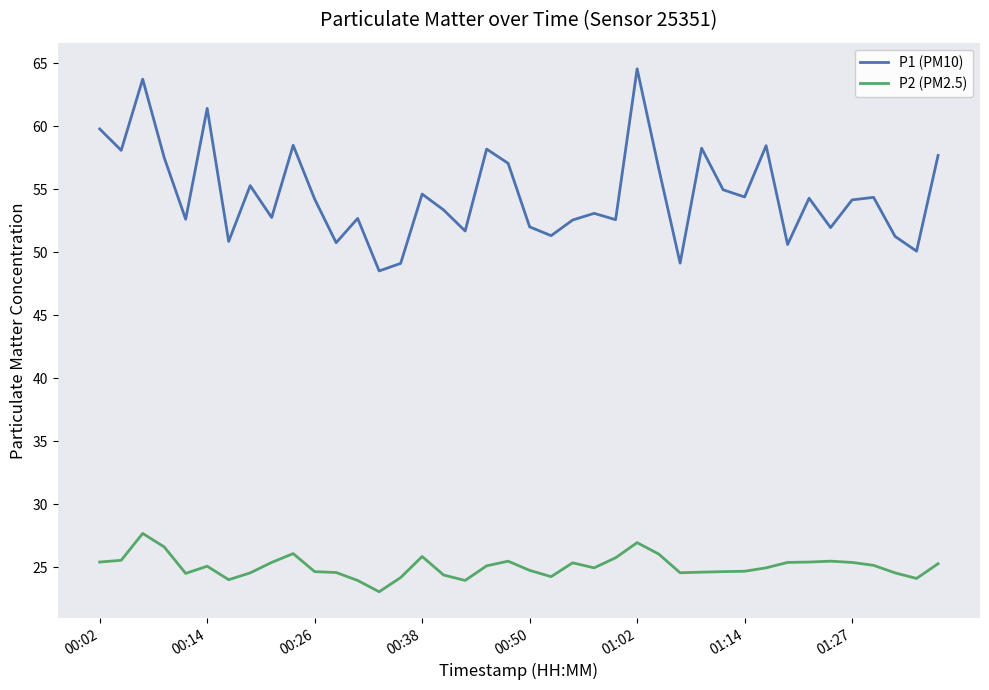

What is the difference between the maximum and second lowest values in the P1 (PM10) series?

15.4